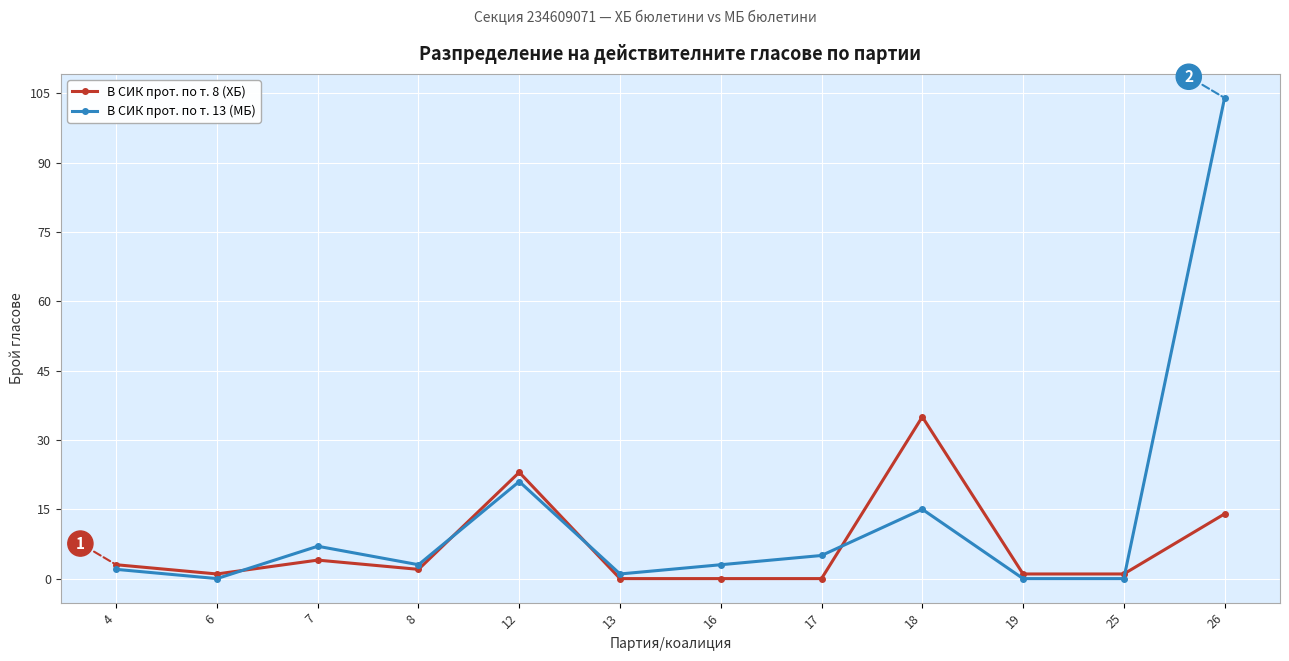

List the series in order of their peak value, lowest first.

В СИК прот. по т. 8 (ХБ), В СИК прот. по т. 13 (МБ)